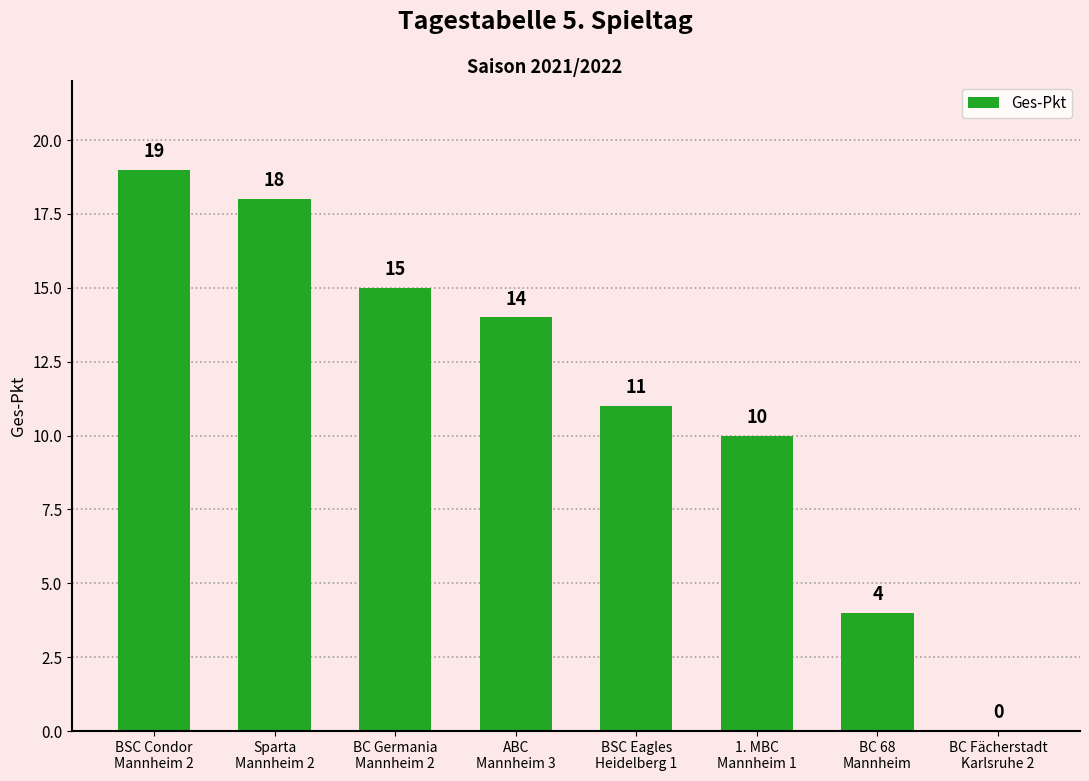

The value at BC Germania
Mannheim 2 is 26. True or false?

False